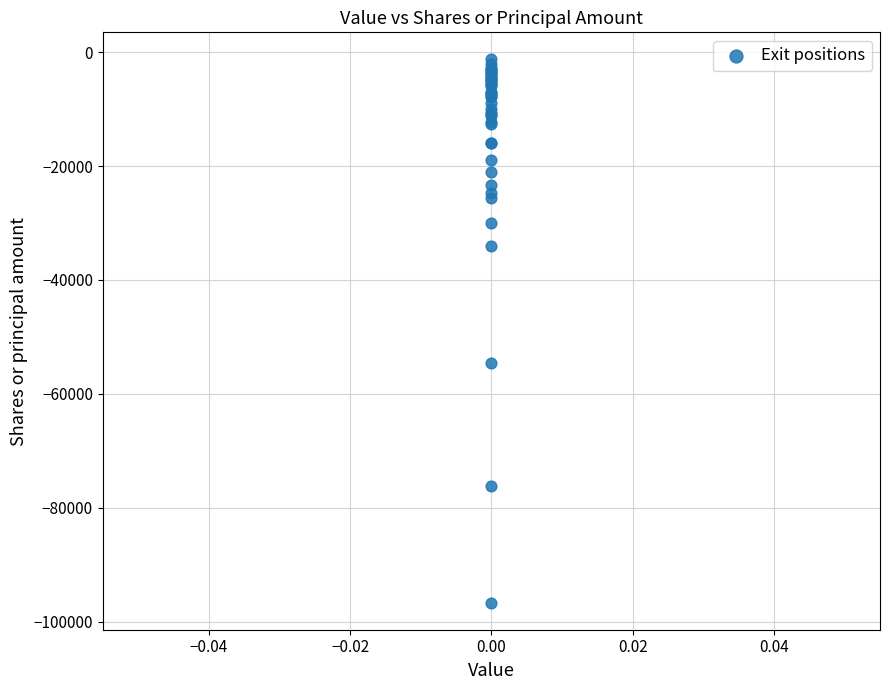

What Y value in the scatter plot is closest to -48962?

-54585